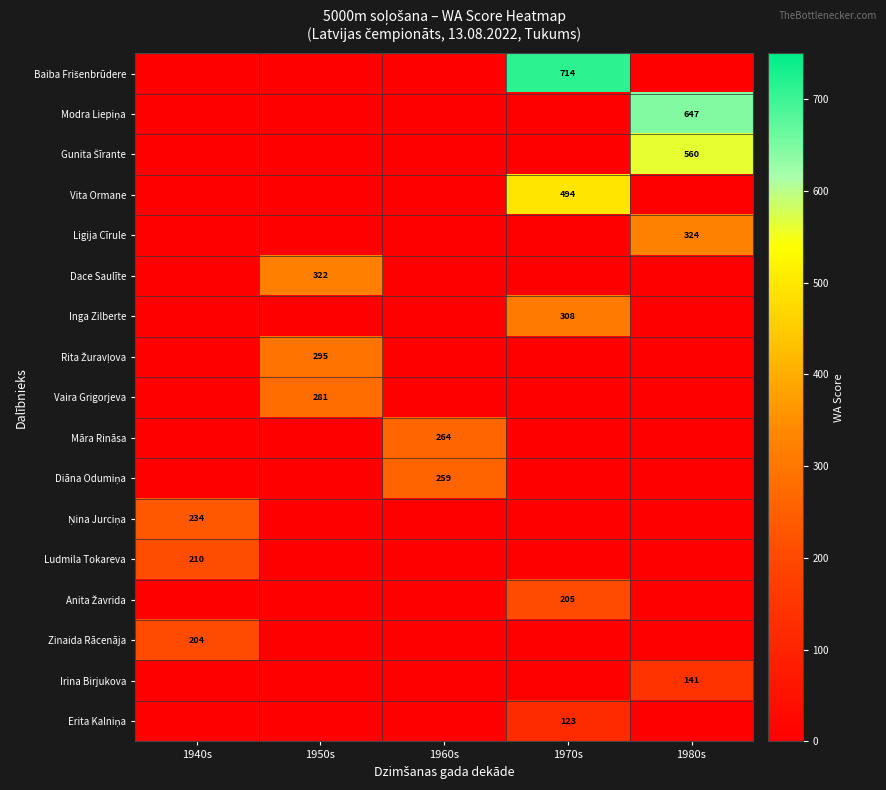

What is the total value across all series at 1970s?

1844